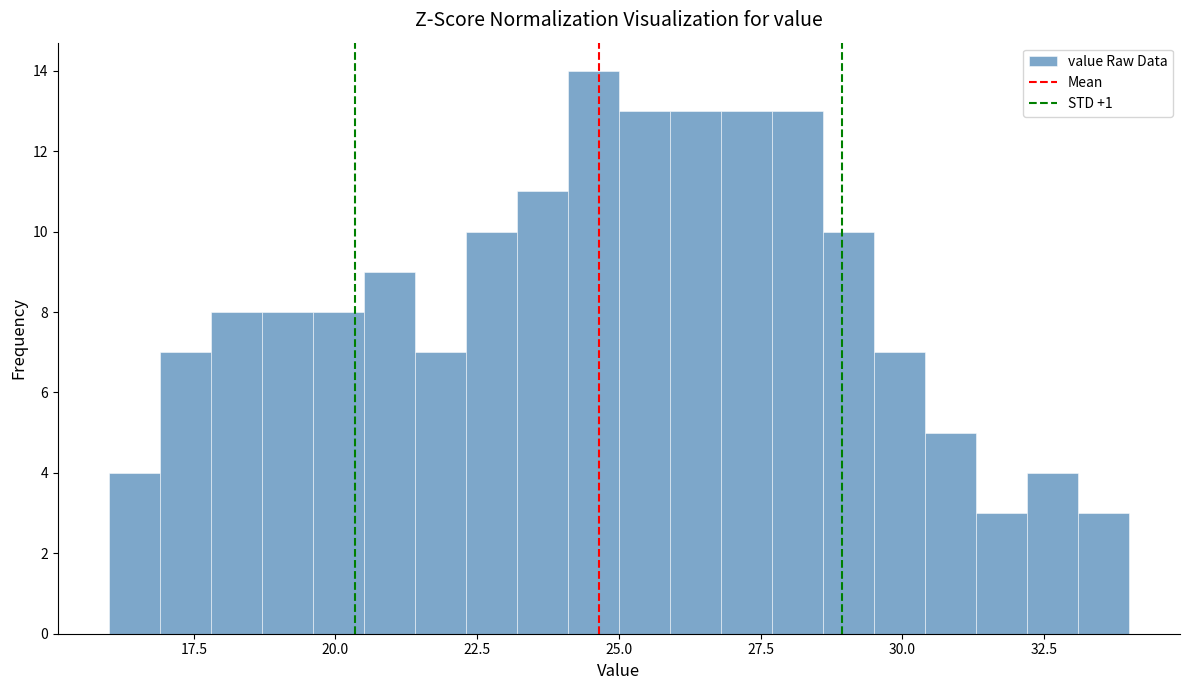

Read against the x-axis, roughly where is the centre of the tallest bar?

24.5